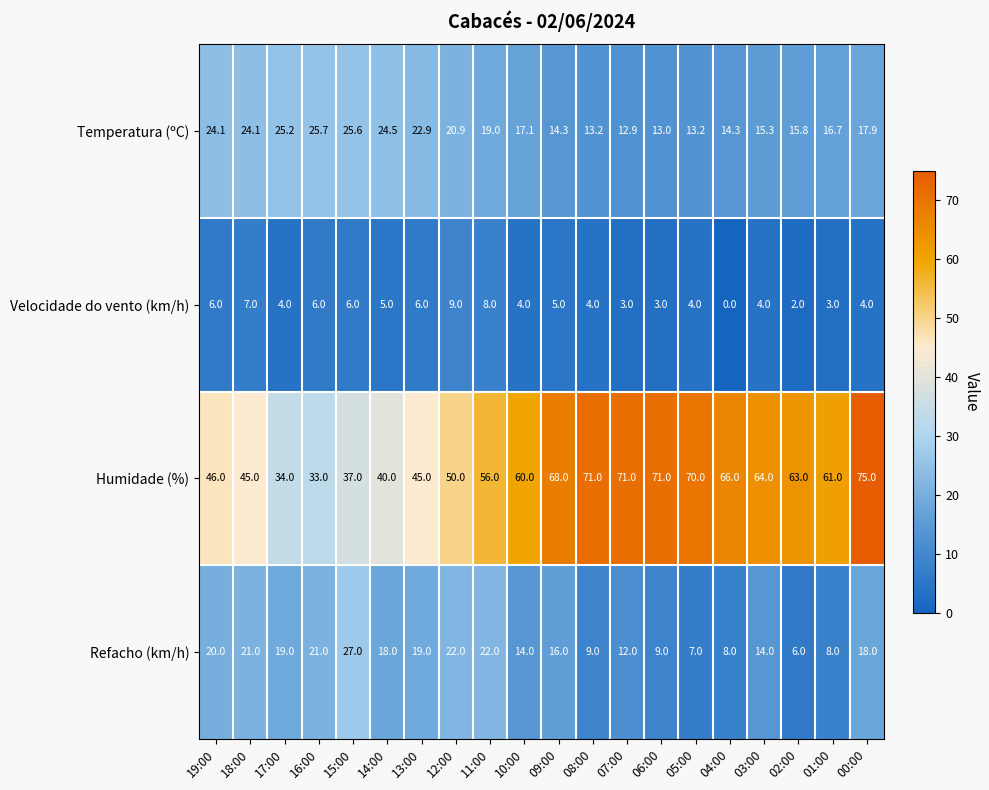

The Refacho (km/h) series shows 28.7 at 13:00. True or false?

False